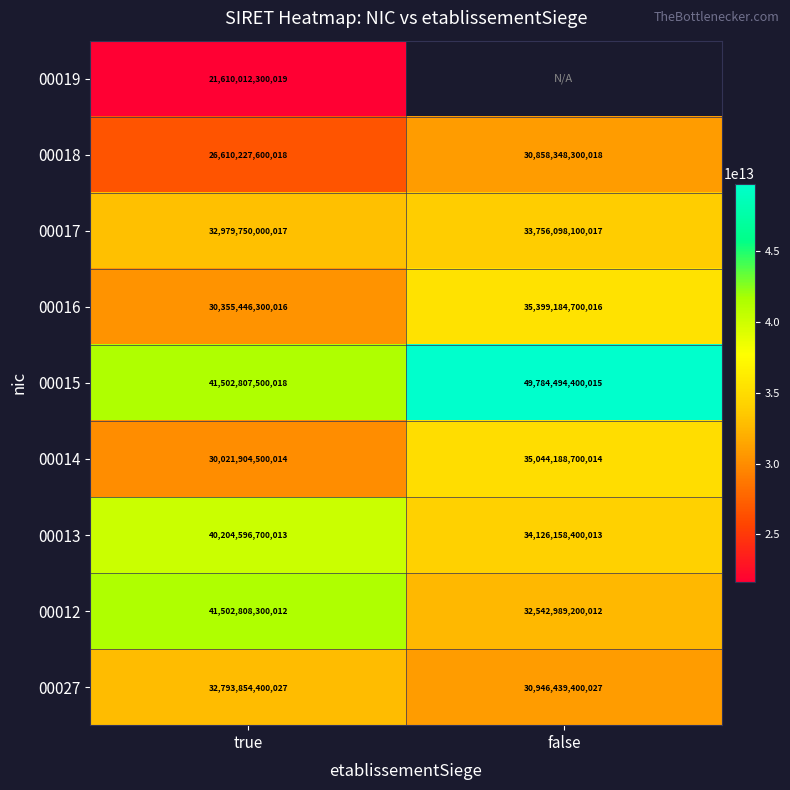

At which category is the sum across all series the highest?

true